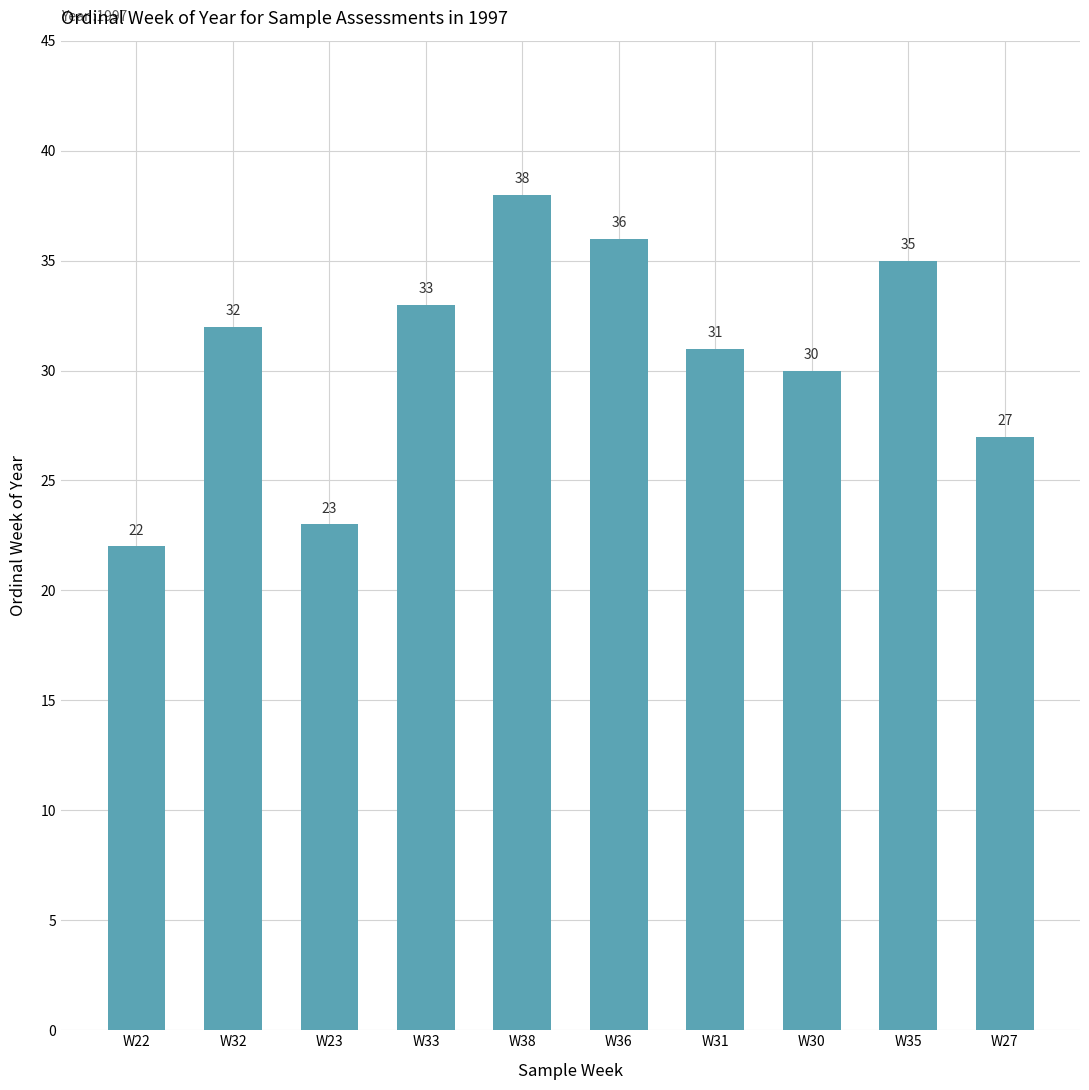

List the labels in order of value, smallest first.

W22, W23, W27, W30, W31, W32, W33, W35, W36, W38